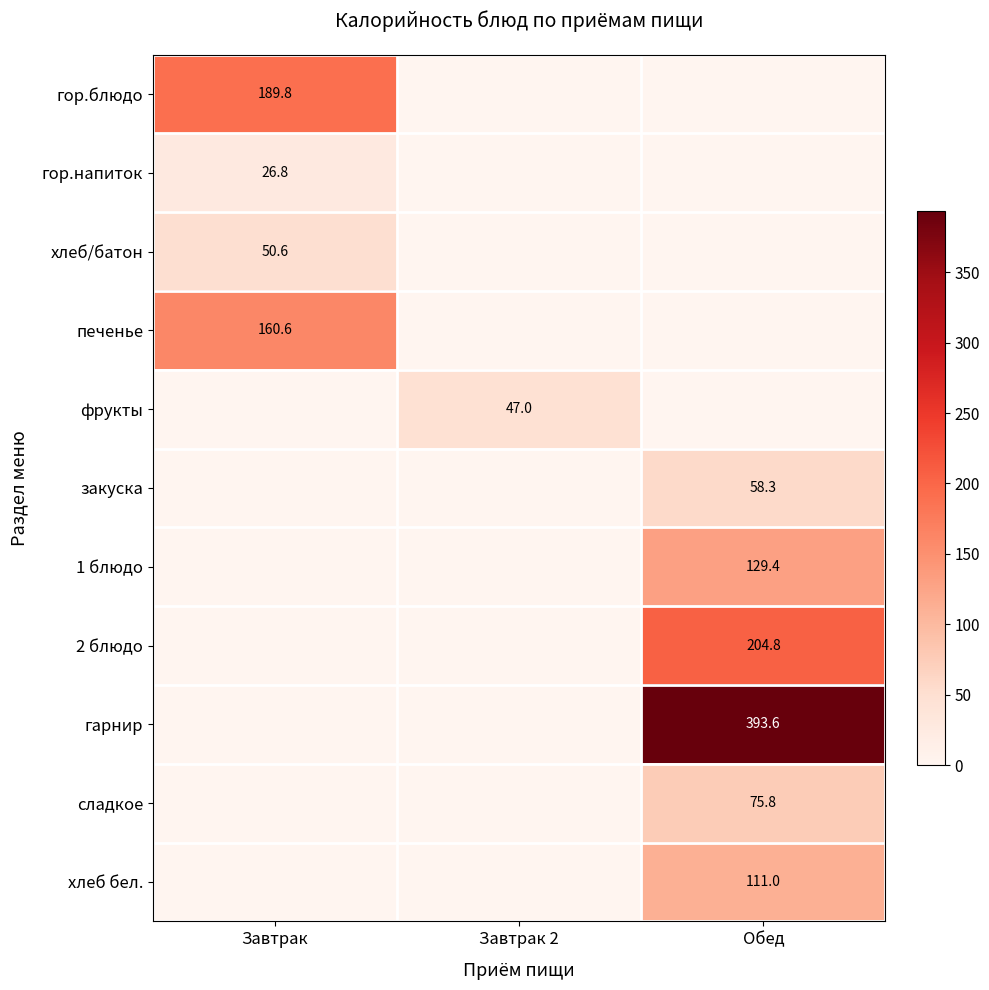

Is the value of 1 блюдо at Обед greater than the value of гор.блюдо at Завтрак 2?

Yes